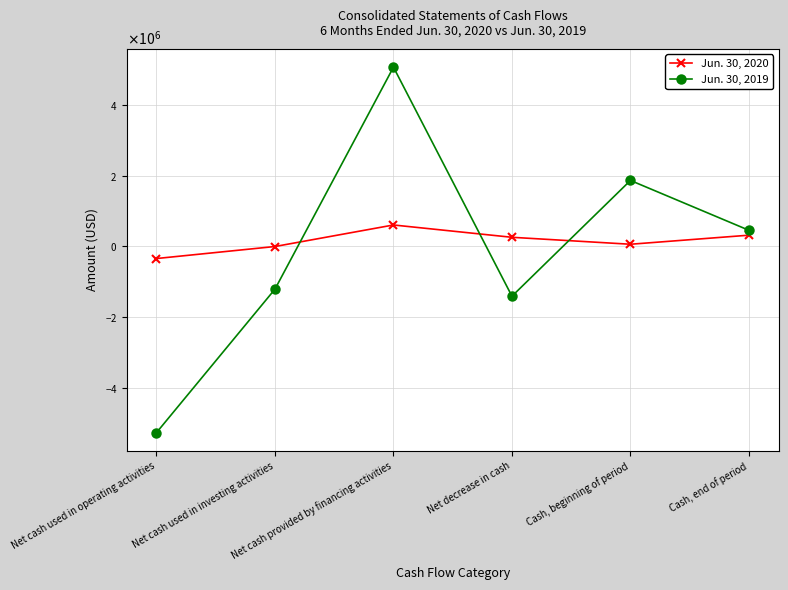

What are all the series names shown in the legend?

Jun. 30, 2020, Jun. 30, 2019